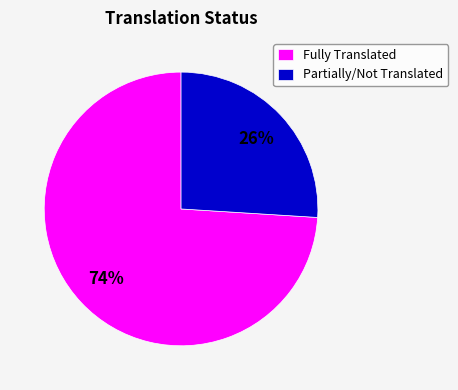

To the nearest percent, what percentage of the pie is Partially/Not Translated?

26%